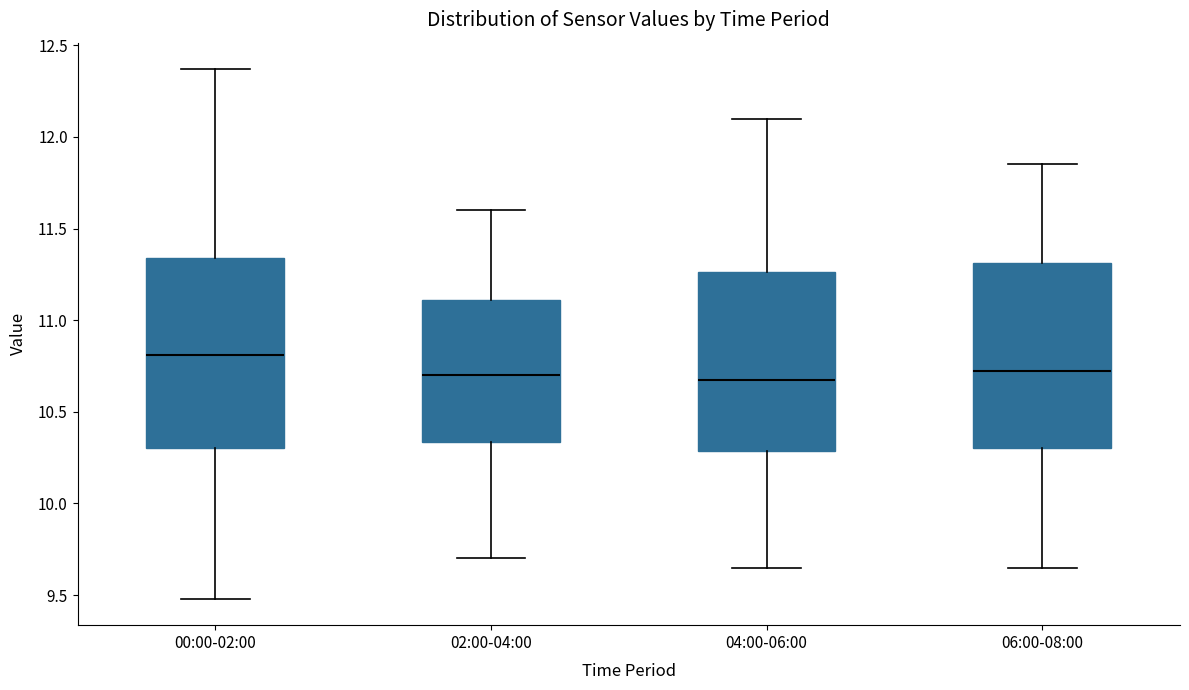

Where does the upper whisker of the box for 04:00-06:00 end on the y-axis? The values are not printed on the chart, so give them approximately, as read against the axis.

12.10